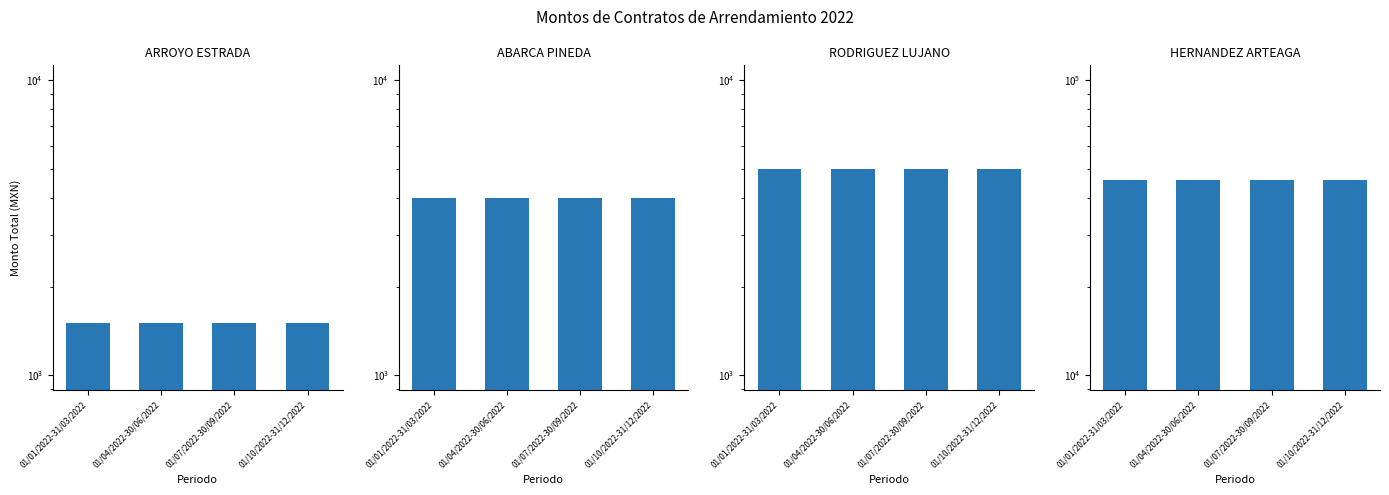

What is the approximate value of ARROYO ESTRADA at 01/07/2022-30/09/2022?

1500.0